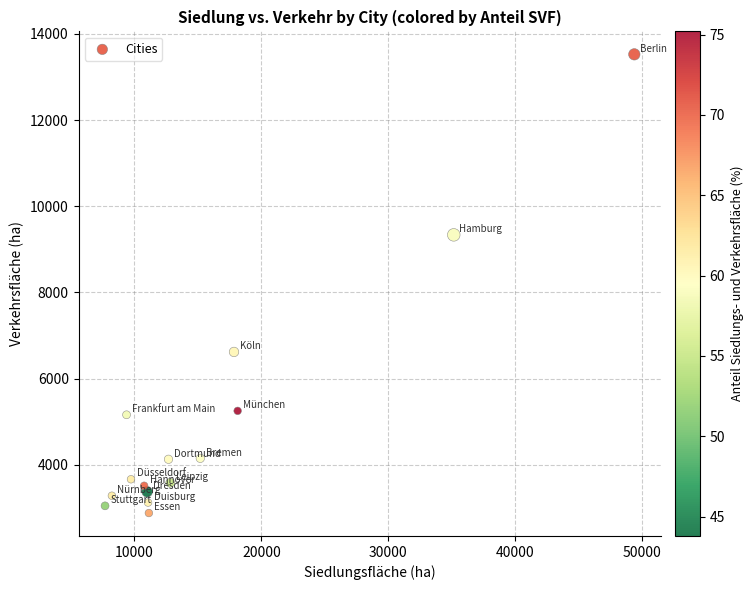

What Y value in the scatter plot is closest to 8203?

9337